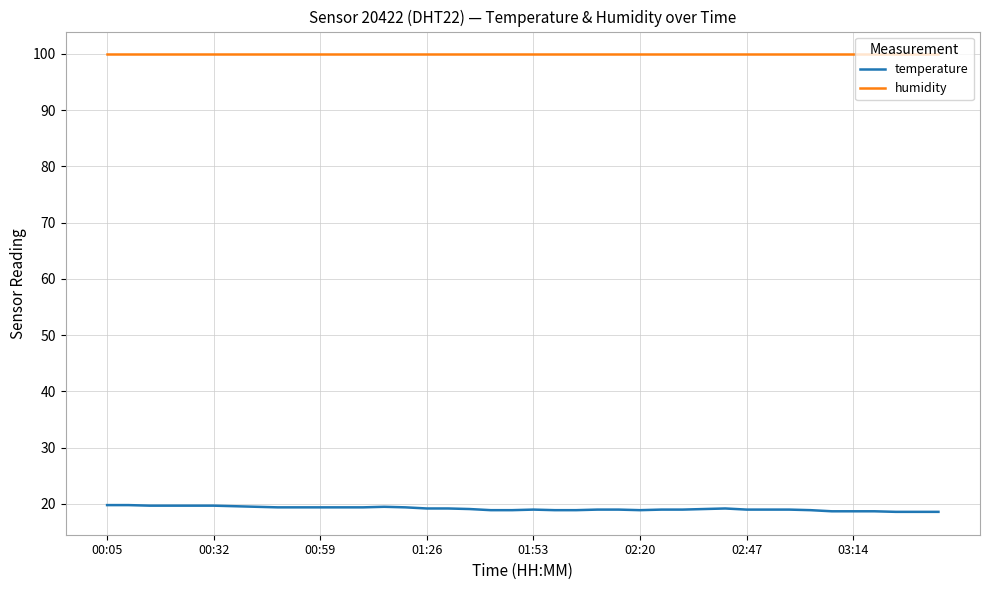

True or false: humidity and temperature intersect in this chart.

False